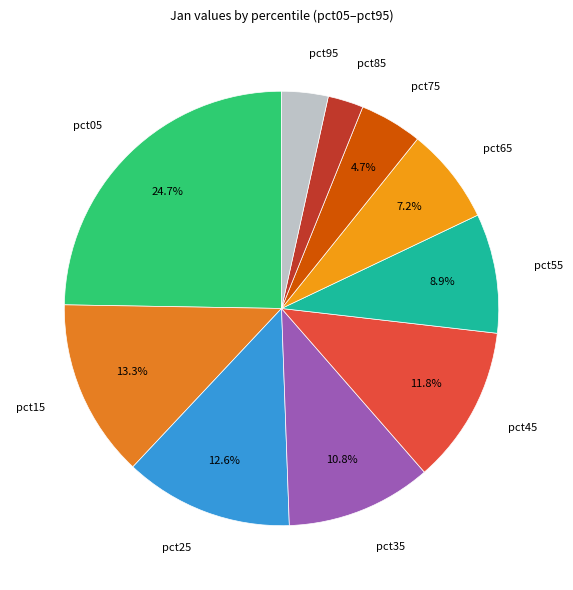

How much of the chart is everything except pct35?

89.2%